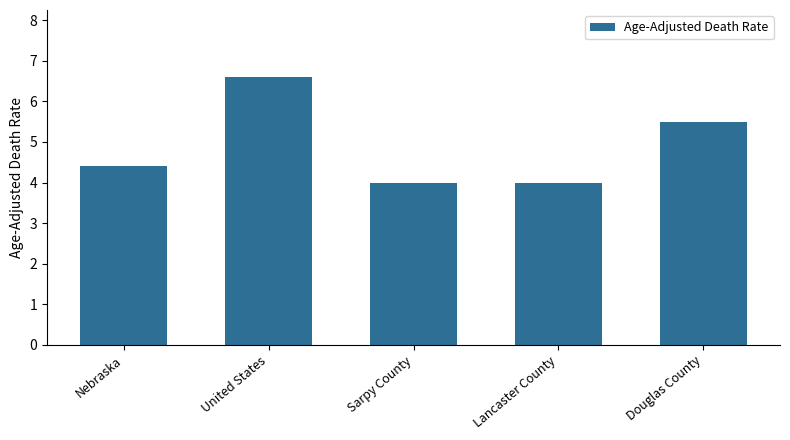

What is the value of the 5th bar from the left?

5.5